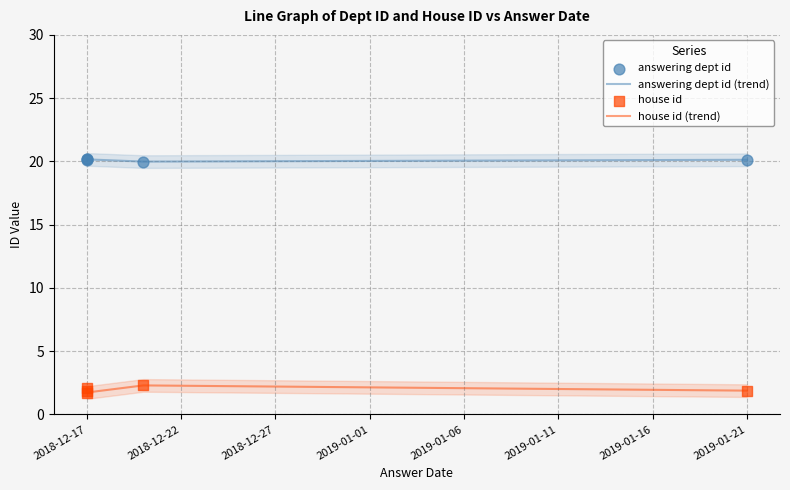

Which series reaches the maximum Y coordinate?

answering dept id (trend)